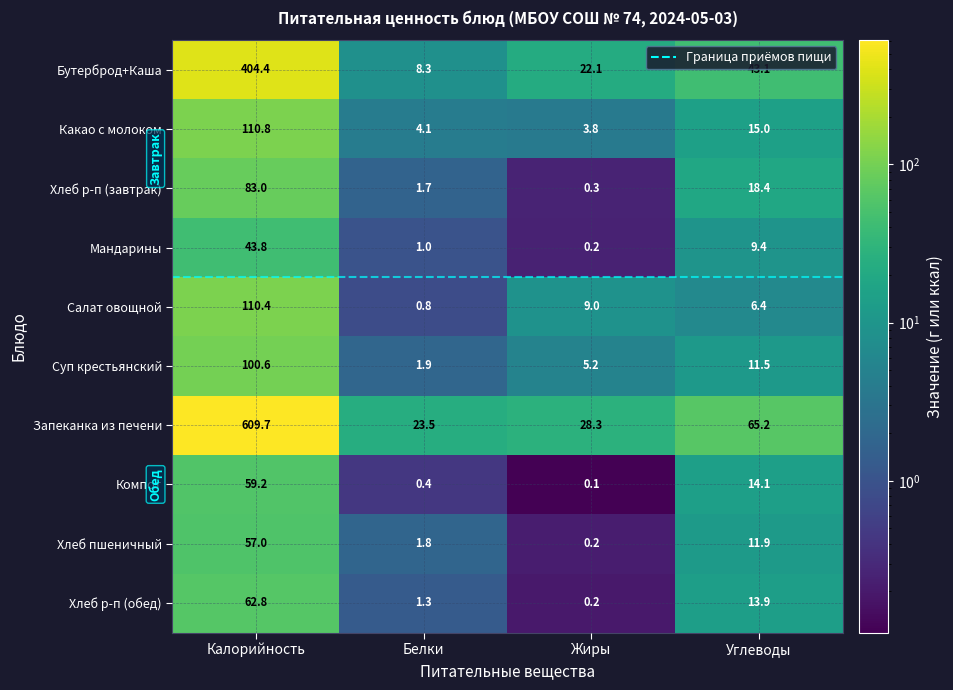

Which series has the largest total across all categories?

Запеканка из печени